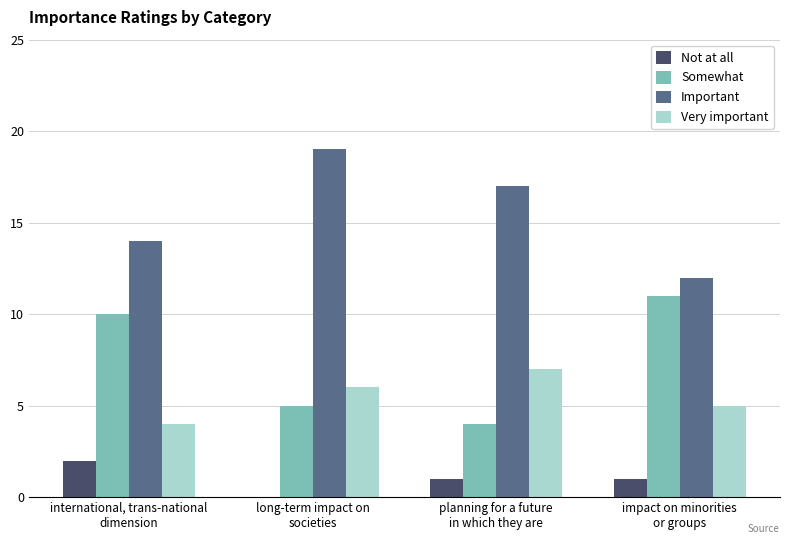

Where is Important nearest to the value 15?

international, trans-national
dimension